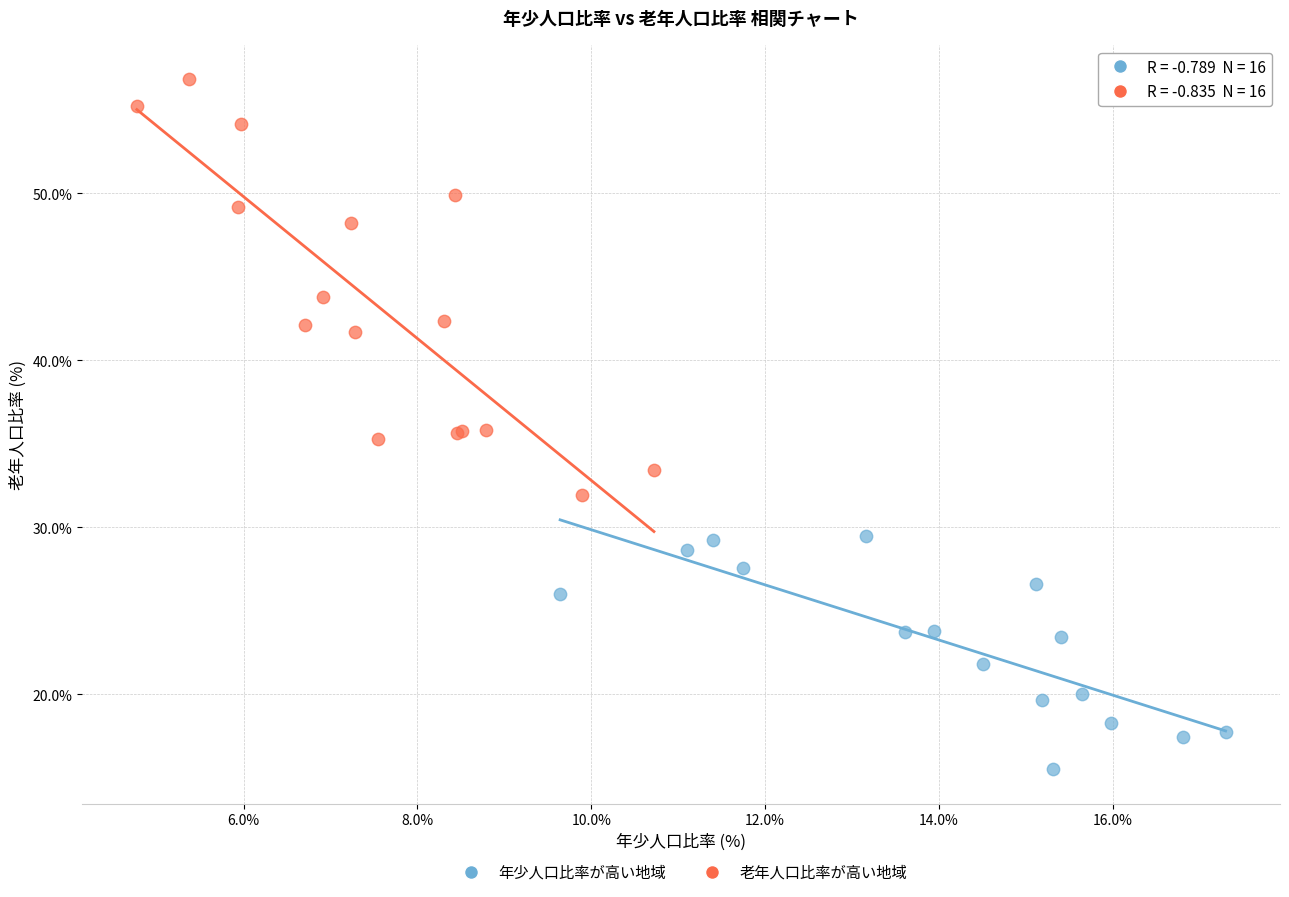

Which series contains the lowest Y value?

年少人口比率が高い地域